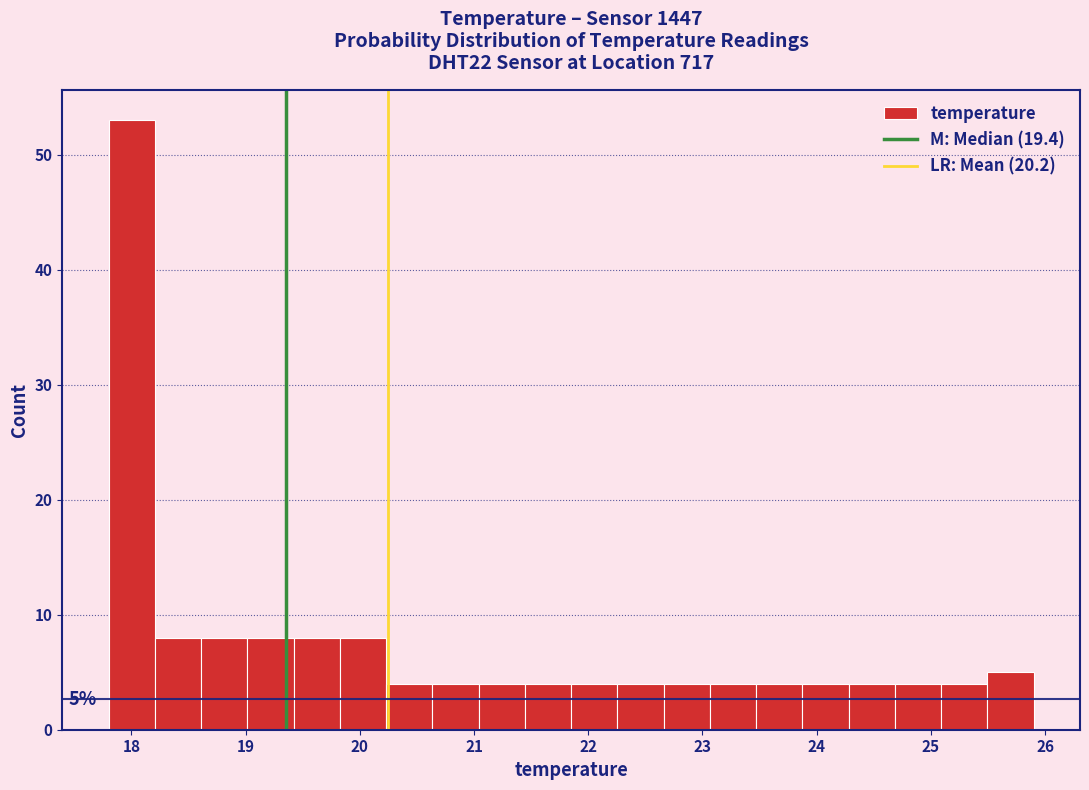

Over which range of the x-axis is the bar tallest?

17.8 to 18.2